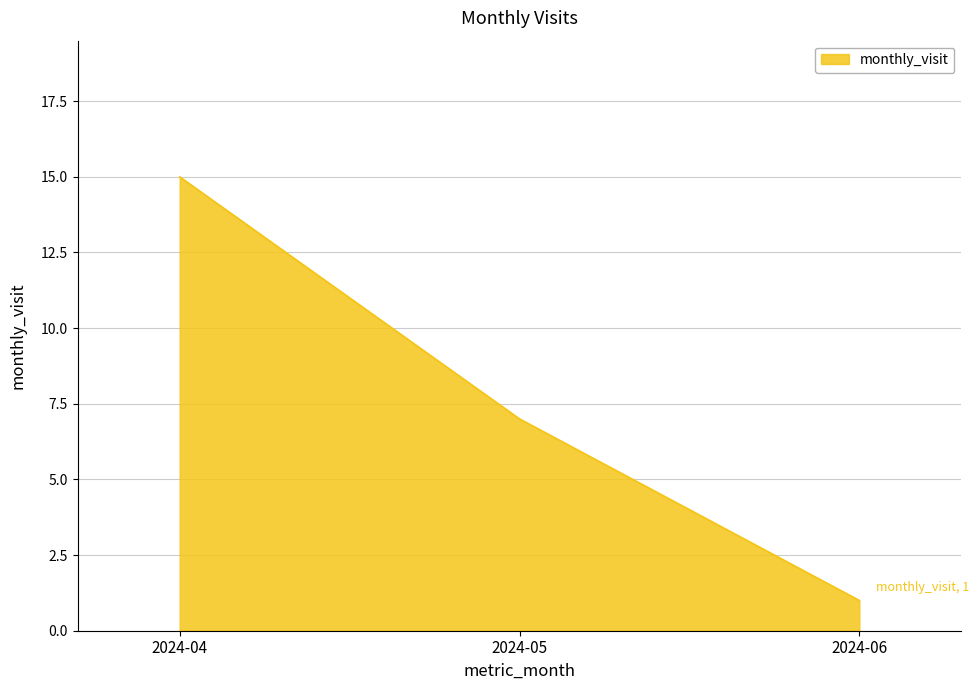

What is the greatest value displayed?

15